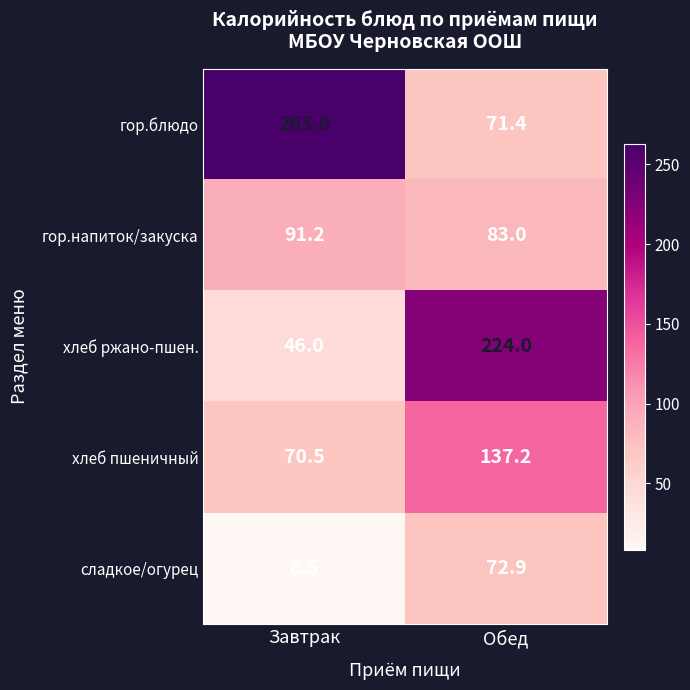

Reading left to right, transcribe all the data shown in this chart.

гор.блюдо: 263.0	71.4
гор.напиток/закуска: 91.2	83.0
хлеб ржано-пшен.: 46.0	224.0
хлеб пшеничный: 70.5	137.2
сладкое/огурец: 8.5	72.9